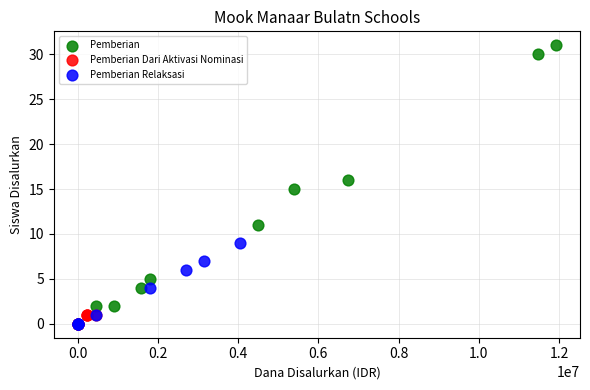

Which series contains the highest Y value?

Pemberian